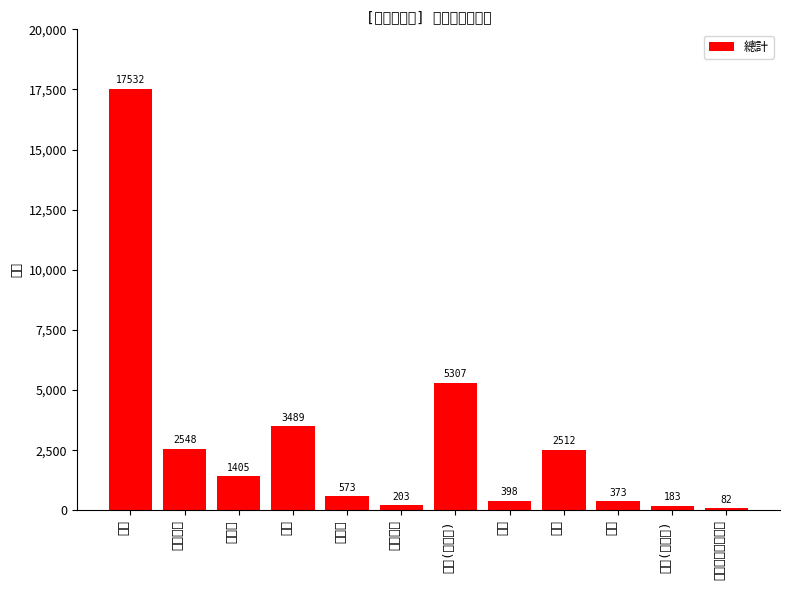

Are the bars horizontal?

No